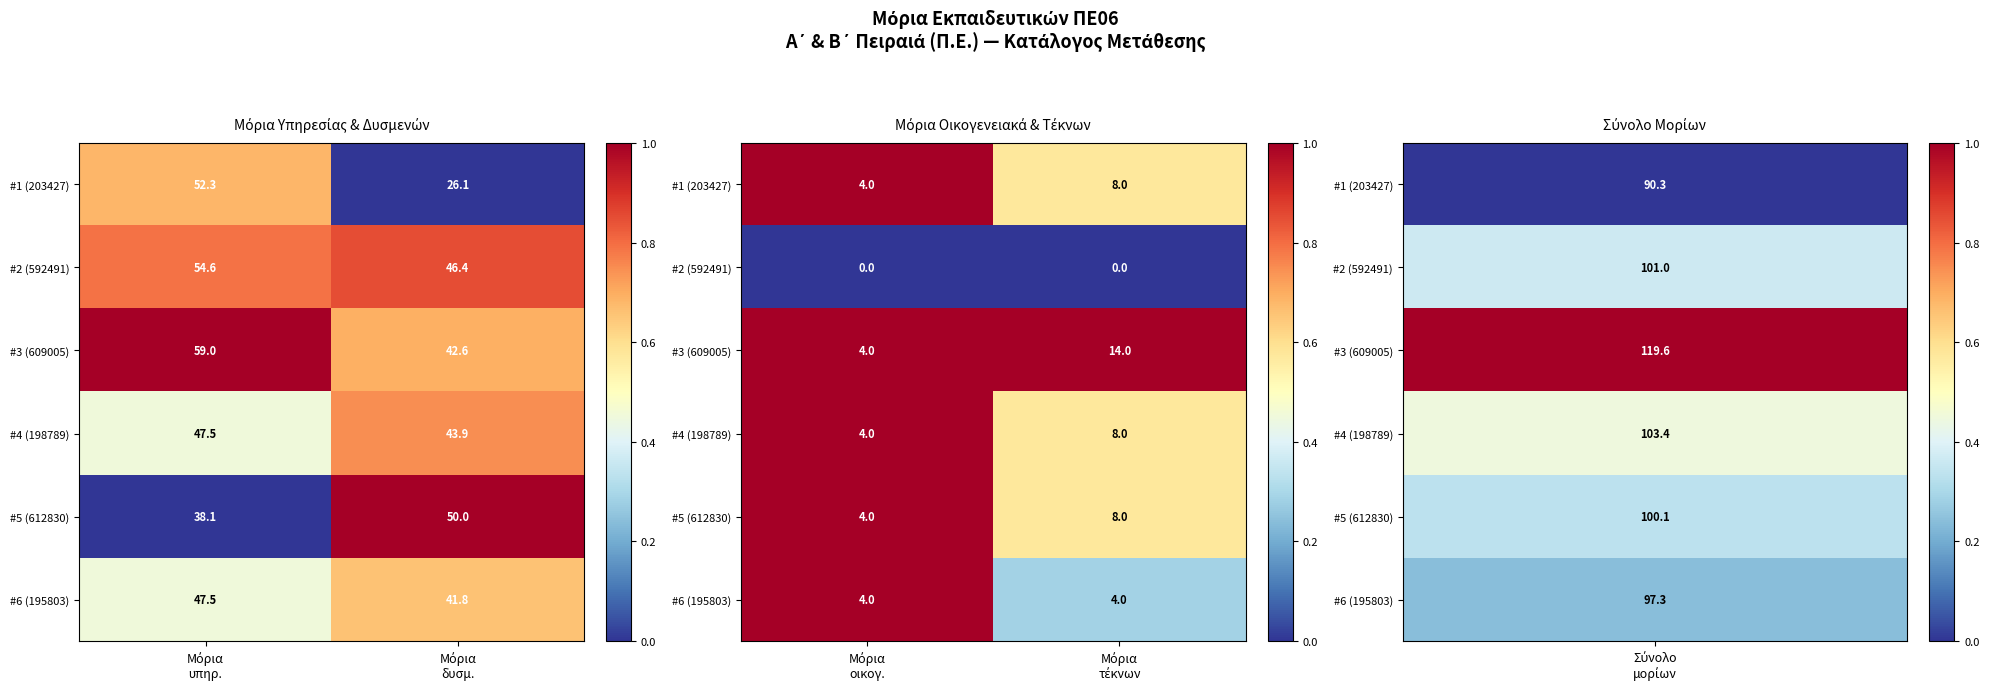

The value of #5 (612830) at Μόρια τέκνων is 0.3. True or false?

False